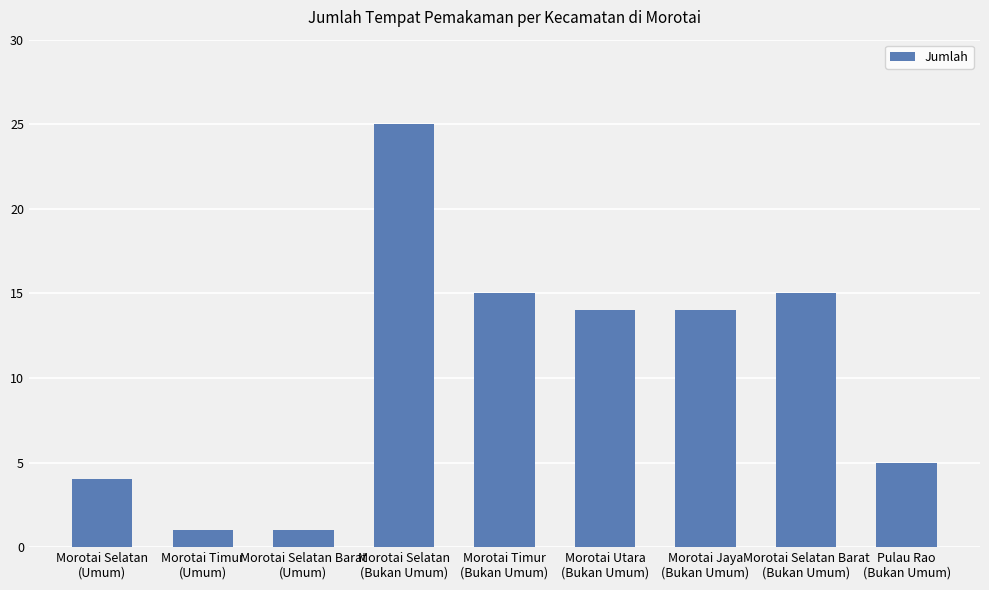

What is the change in value from Morotai Utara
(Bukan Umum) to Morotai Selatan Barat
(Bukan Umum)?

+1